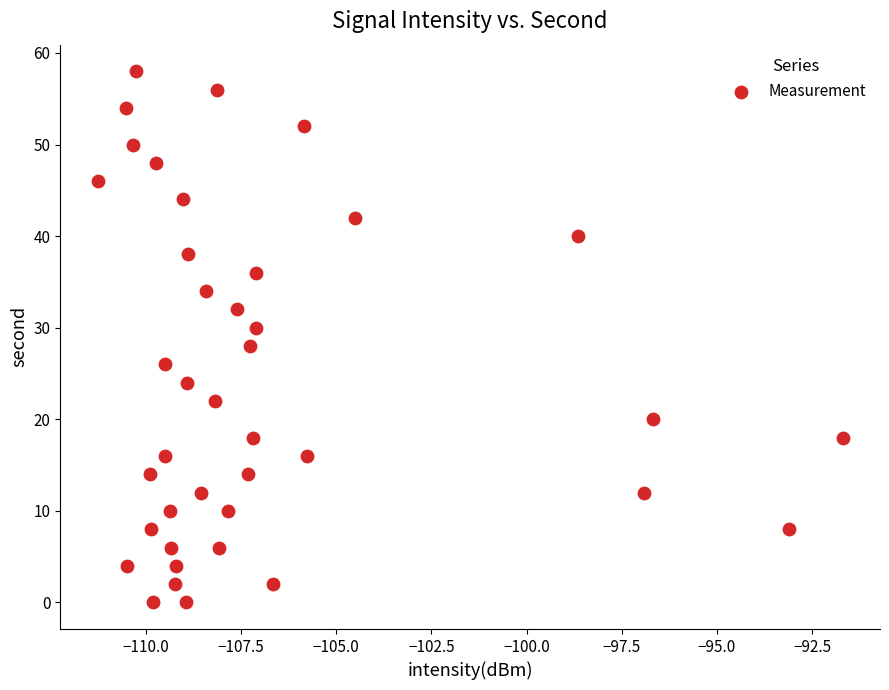

What is the range of Y values (max minus min)?

58